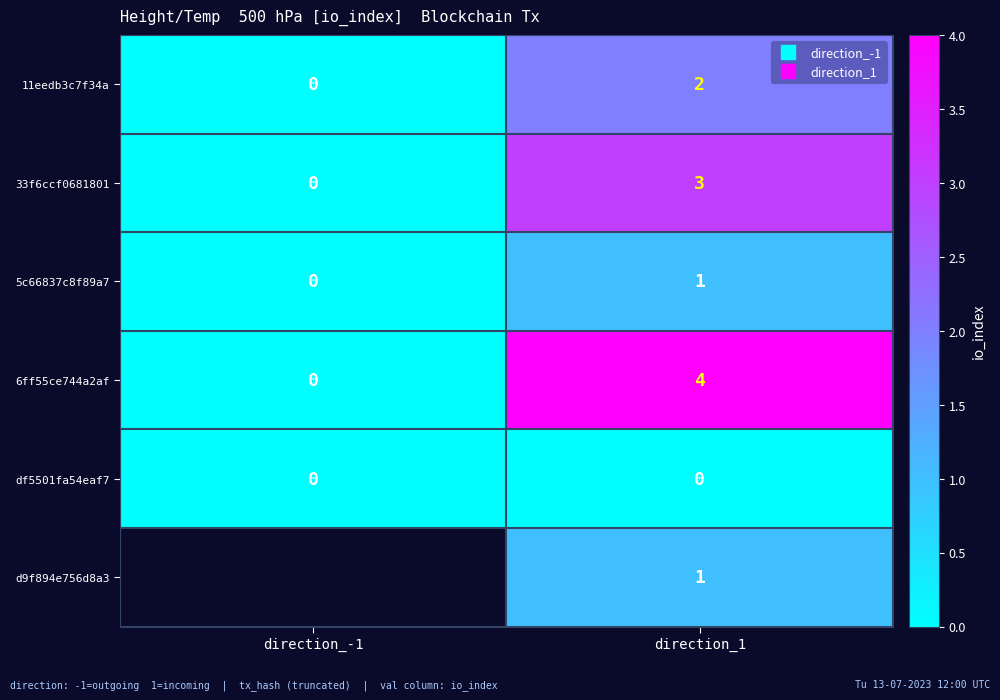

Which series changed the most between direction_-1 and direction_1?

6ff55ce744a2af